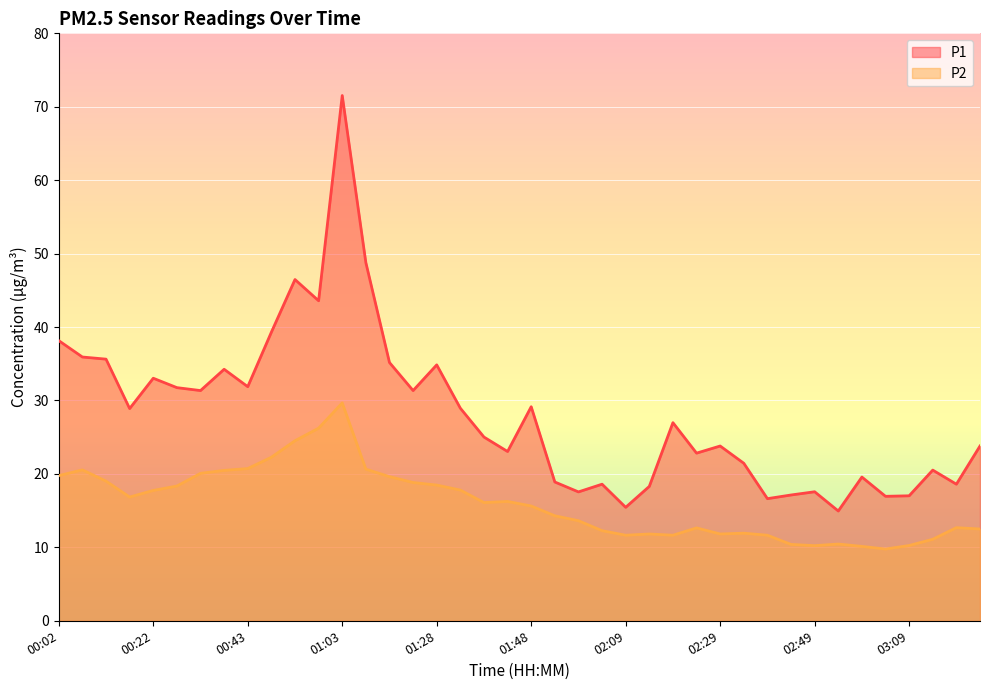

What is the difference between the P2 values at 00:33 and 02:39?

8.4